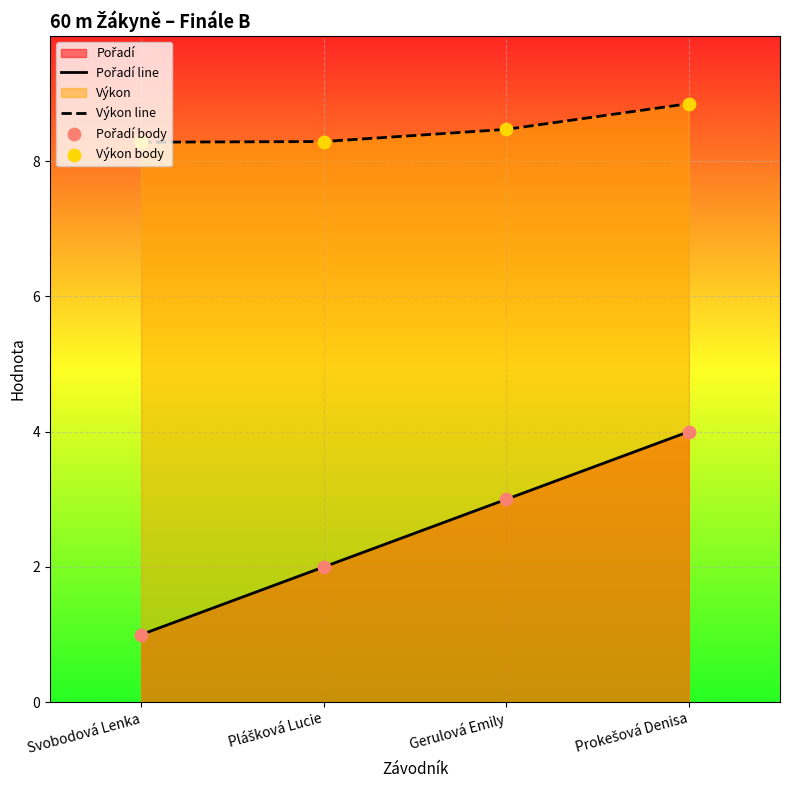

Which series has the largest Y range (max minus min)?

Pořadí line